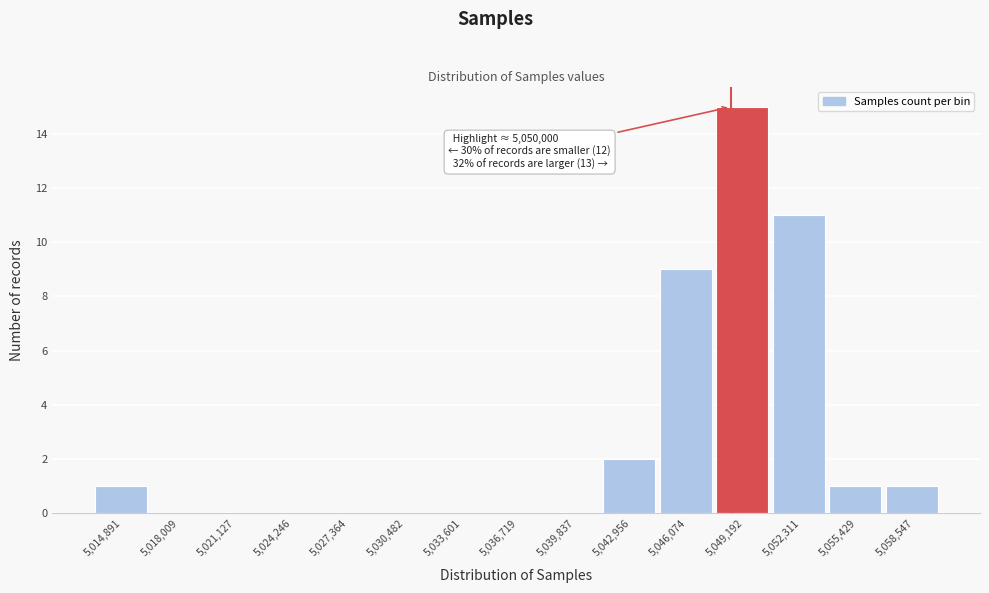

Reading left to right, list all the values displayed in this chart.

5,014,891=1	5,018,009=0	5,021,127=0	5,024,246=0	5,027,364=0	5,030,482=0	5,033,601=0	5,036,719=0	5,039,837=0	5,042,956=2	5,046,074=9	5,049,192=15	5,052,311=11	5,055,429=1	5,058,547=1